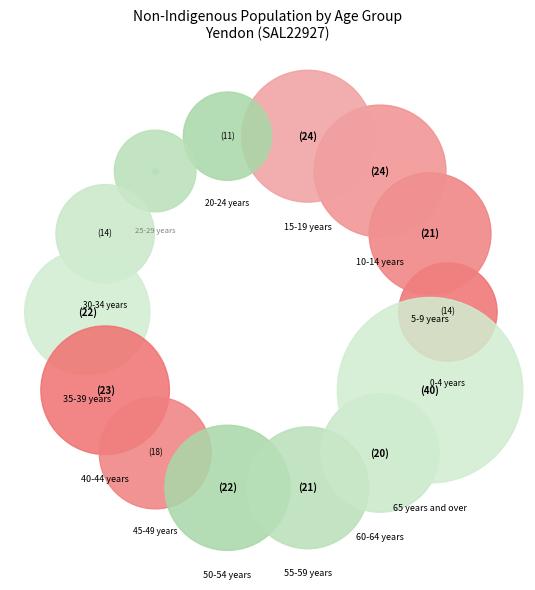

Which has a higher value, 45-49 years or 50-54 years?

50-54 years